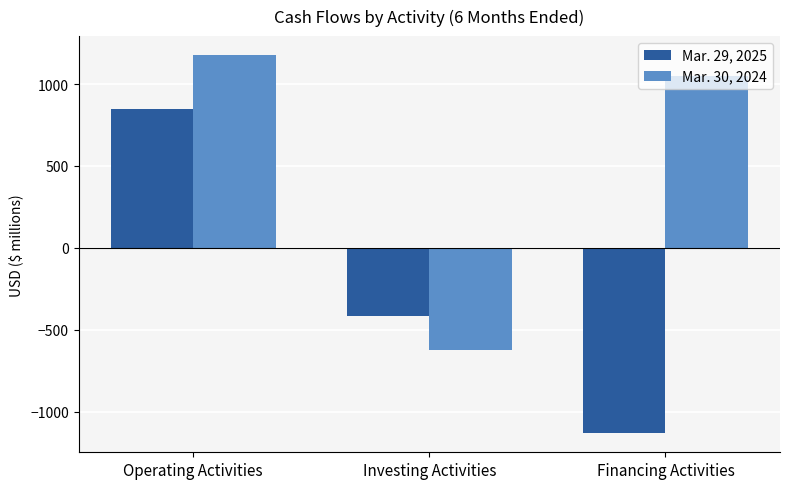

Which series has the widest spread of values?

Mar. 29, 2025